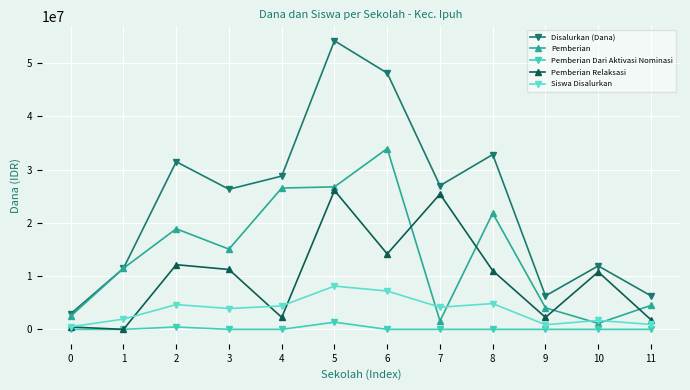

What is the maximum value for Disalurkan (Dana)?

54225000.0